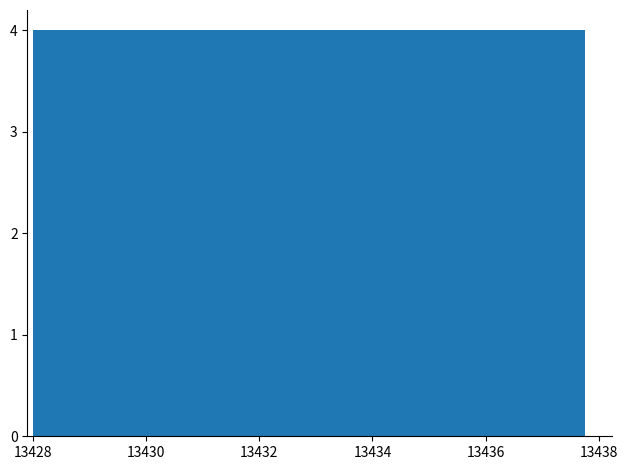

Reading left to right, list every bar in this chart as the range it spans on the x-axis followed by its height. Neither the bar edges nor the heights are printed on the chart, so give them approximately, as read against the axes.

13428.0 to 13429.0: 4
13429.0 to 13430.0: 4
13430.0 to 13431.0: 4
13431.0 to 13432.0: 4
13432.0 to 13432.8: 4
13432.8 to 13433.8: 4
13433.8 to 13434.8: 4
13434.8 to 13435.8: 4
13435.8 to 13436.8: 4
13436.8 to 13437.8: 4